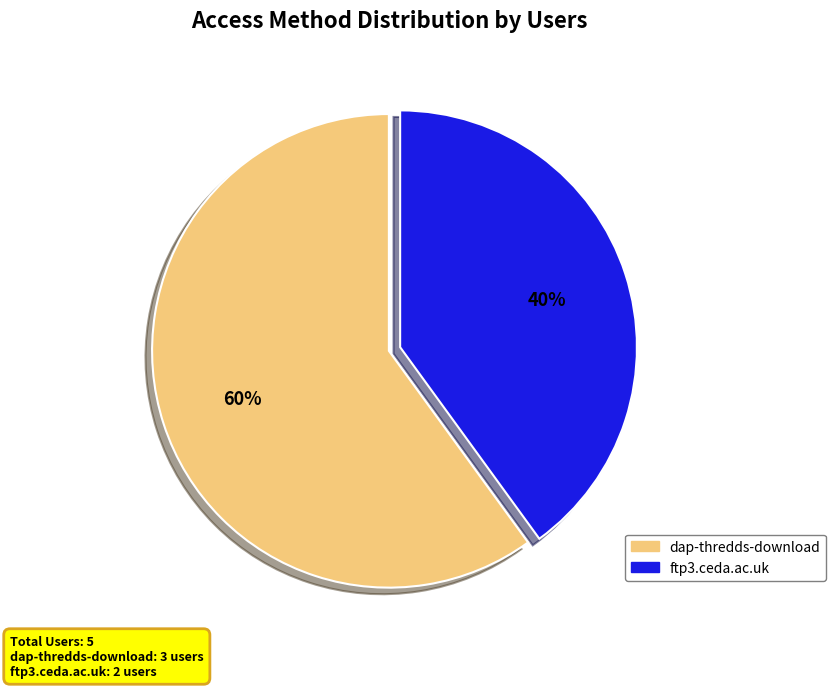

Count the number of slices in the pie.

2